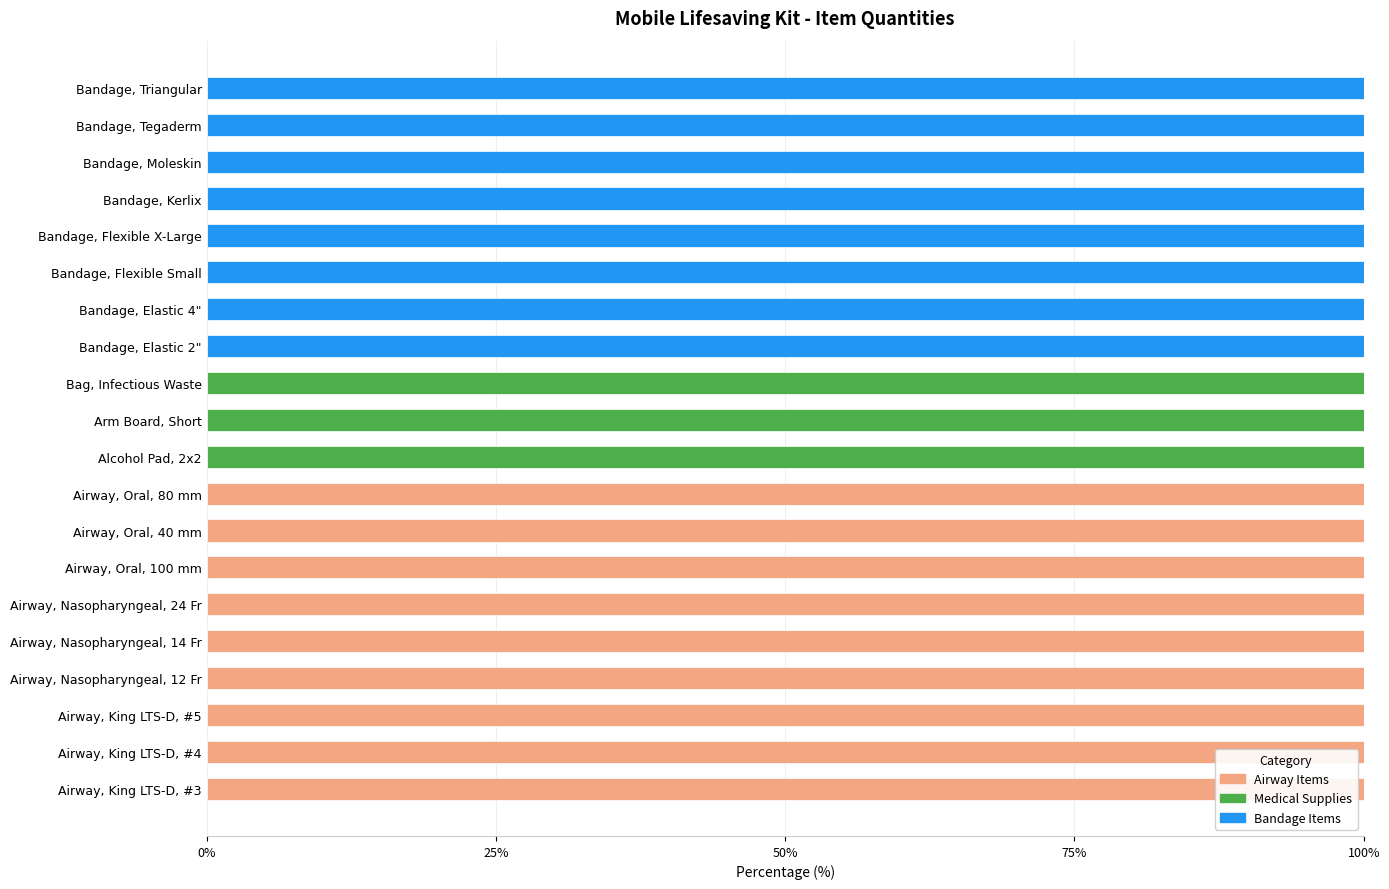

Count the number of categories in the chart.

20